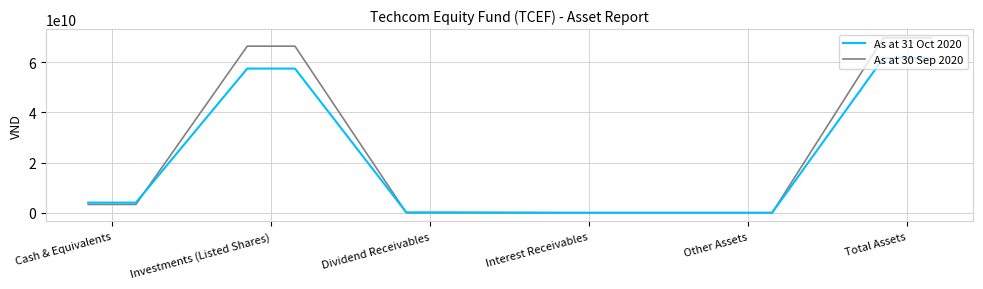

Which series has the largest range (max minus min)?

As at 30 Sep 2020